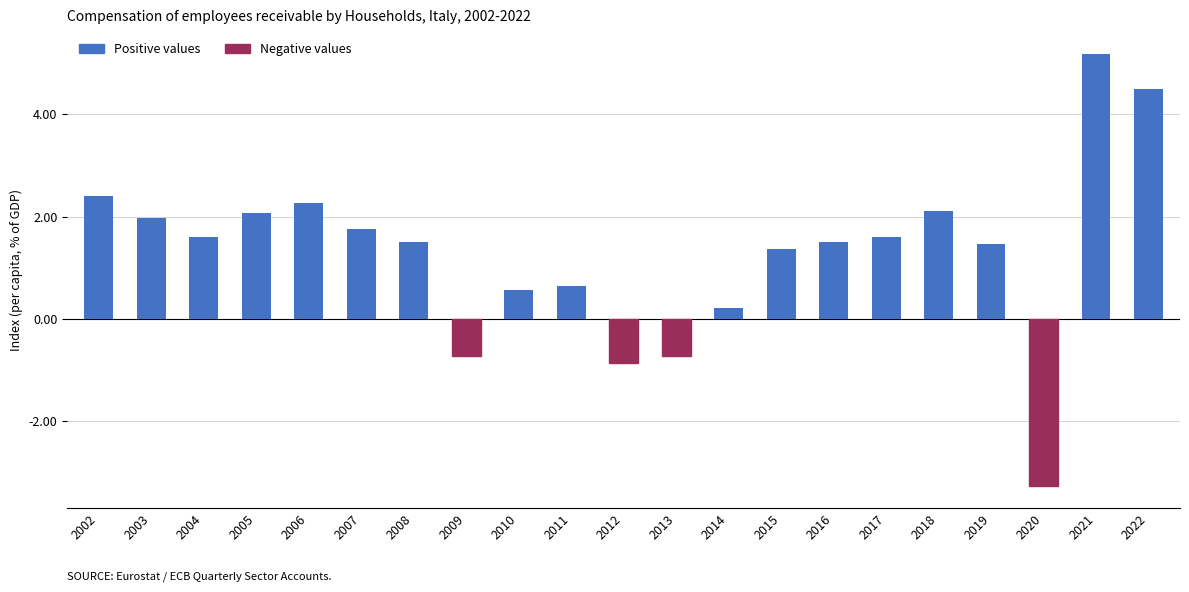

What is the value of the 3rd bar from the left?

1.6